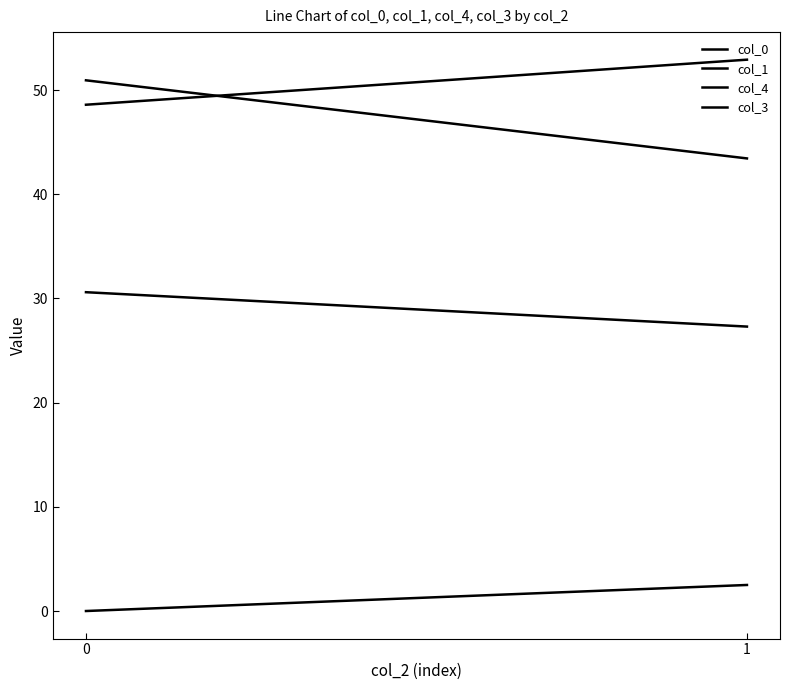

What is the difference between the col_3 values at 0 and 1?

2.5